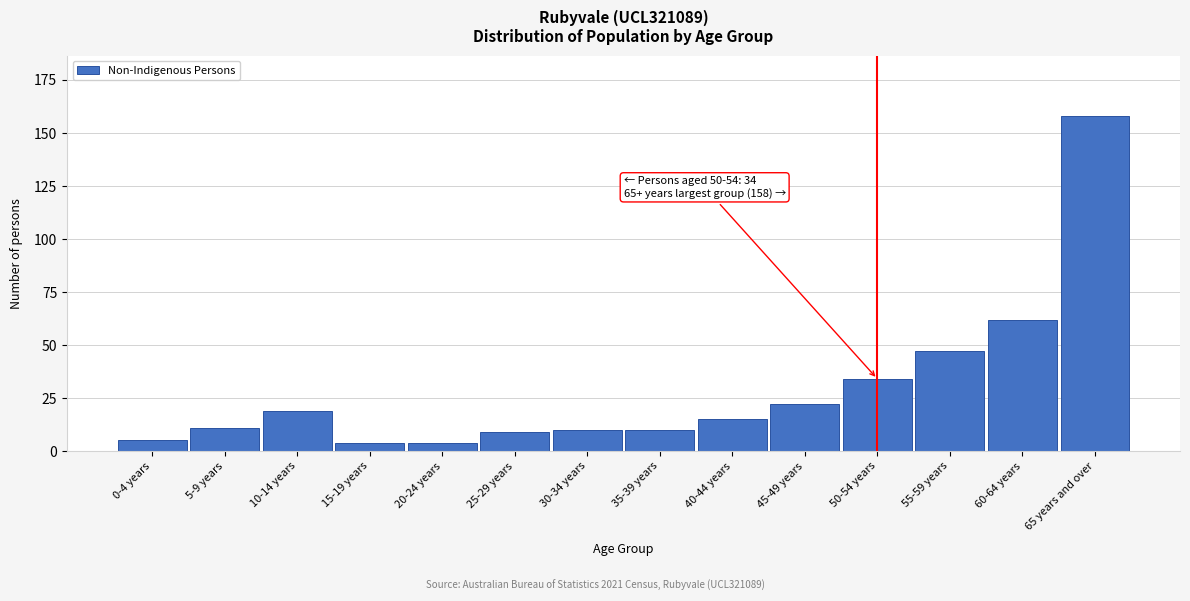

Reading left to right, transcribe all the data shown in this chart.

5	11	19	4	4	9	10	10	15	22	34	47	62	158